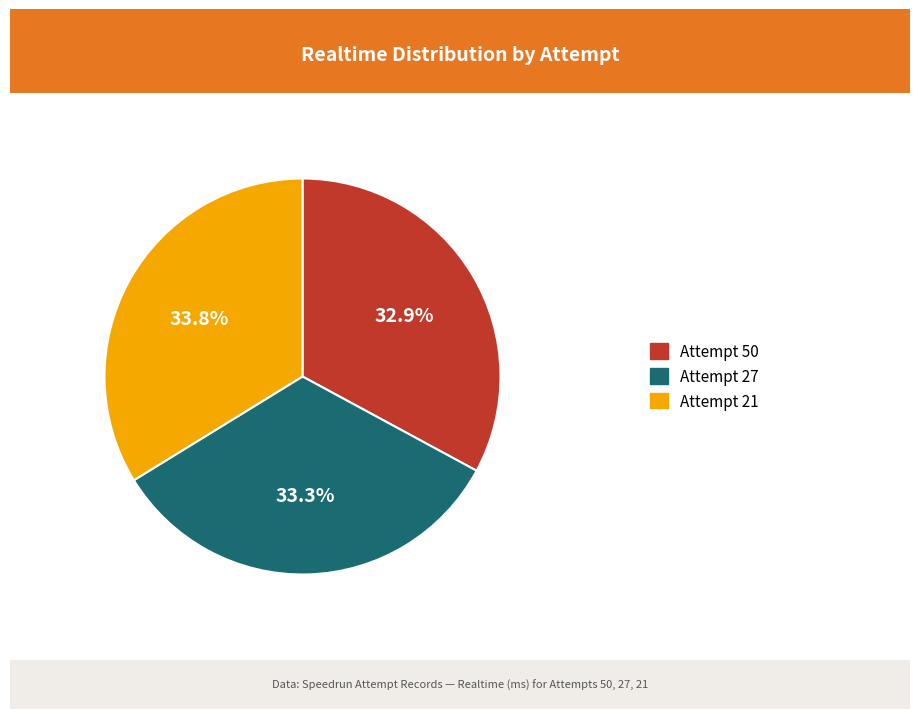

To the nearest percent, what portion does Attempt 21 represent?

34%